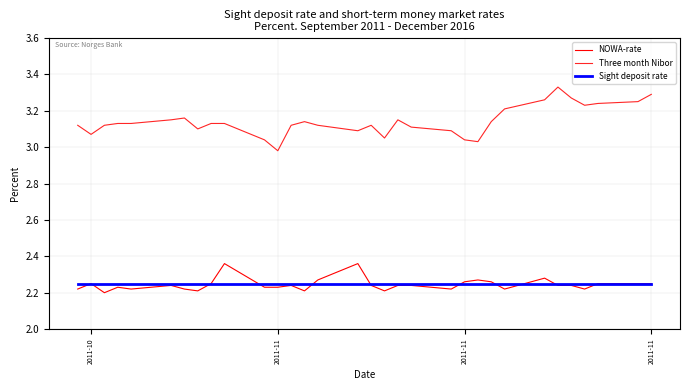

True or false: Sight deposit rate and Three month Nibor intersect in this chart.

False